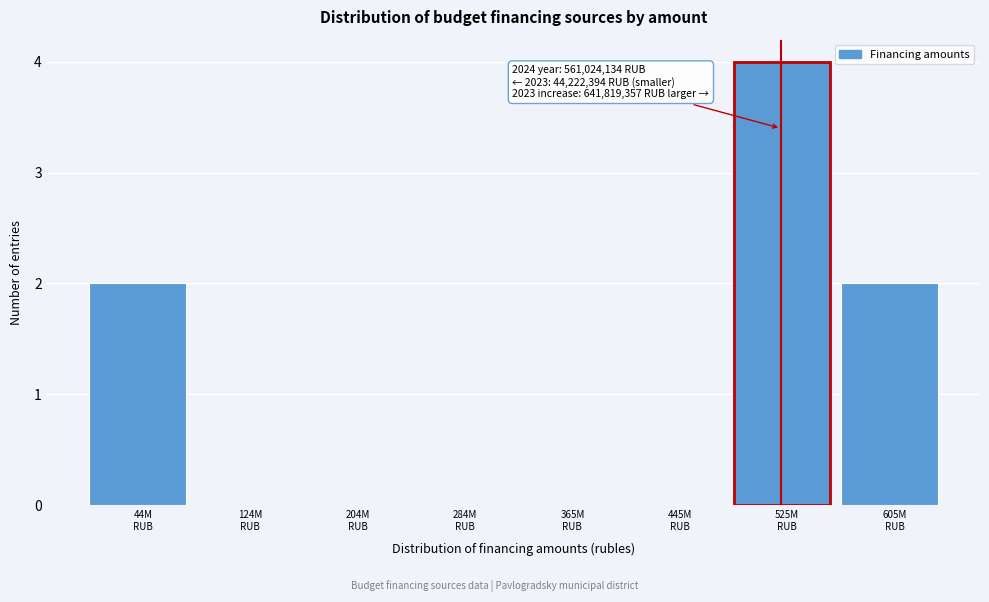

What is the maximum value shown in the chart?

4